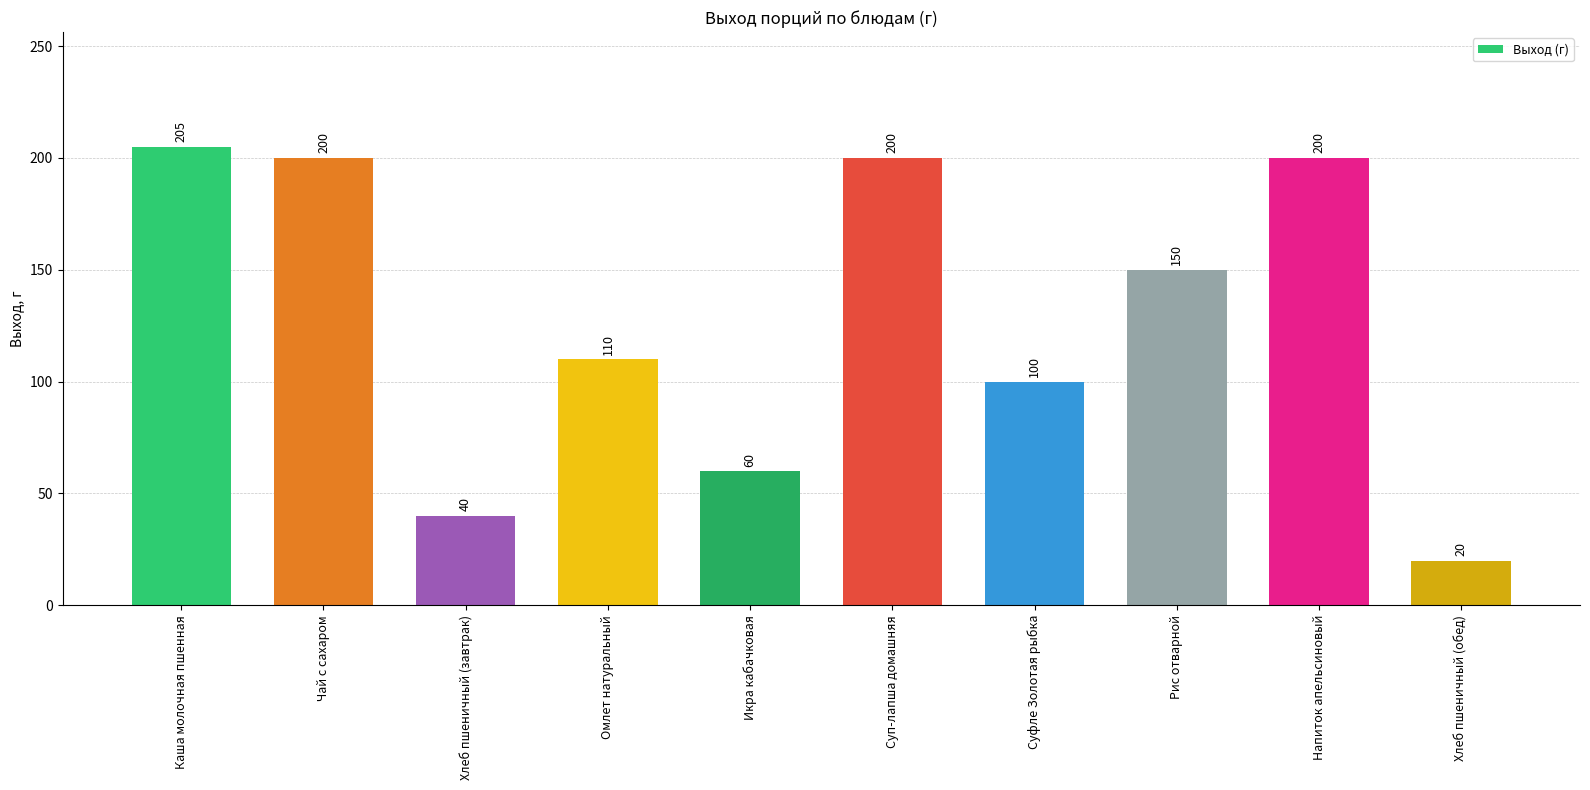

What is the difference between the maximum and minimum values?

185